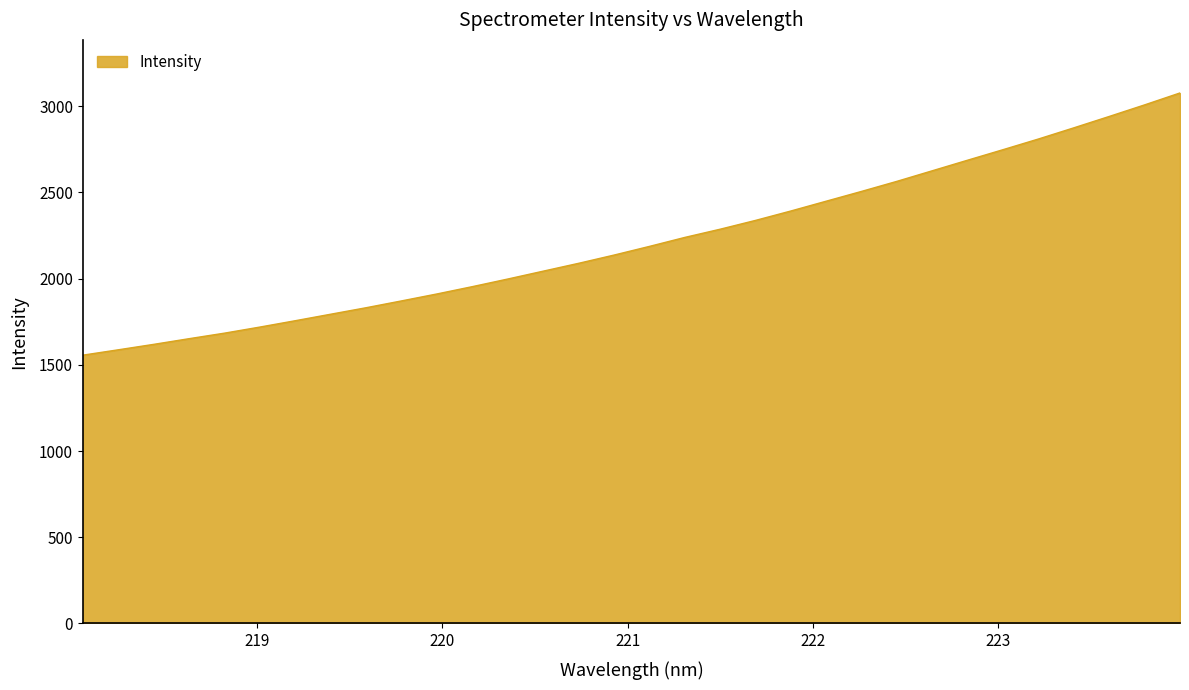

What is the difference between the second highest and minimum values?

1451.2